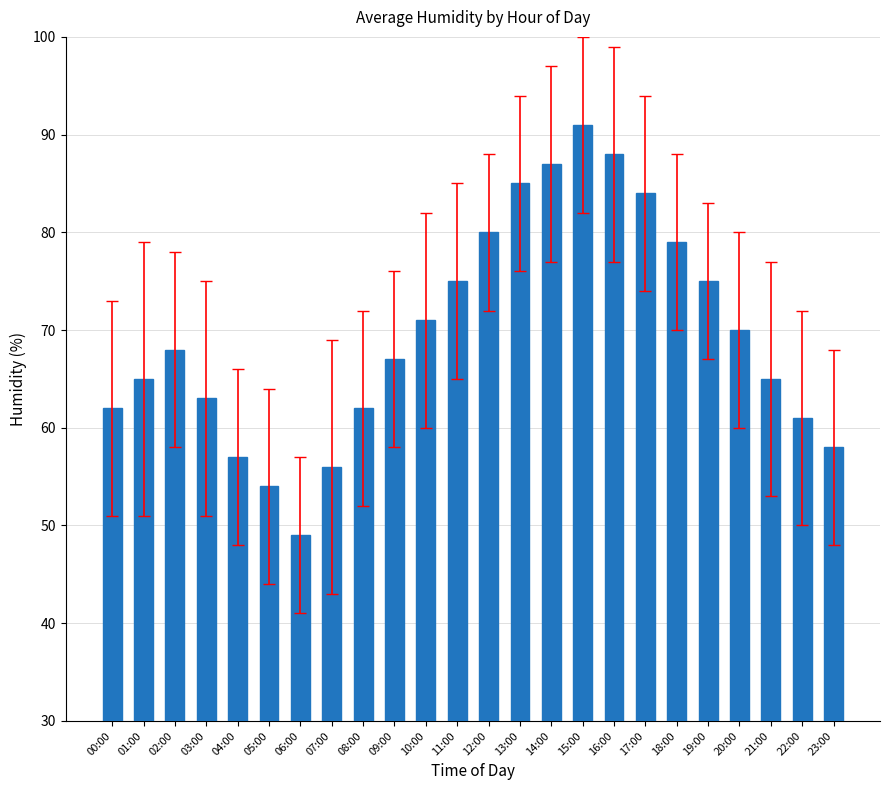

What is the label of the 23rd bar from the left?

22:00